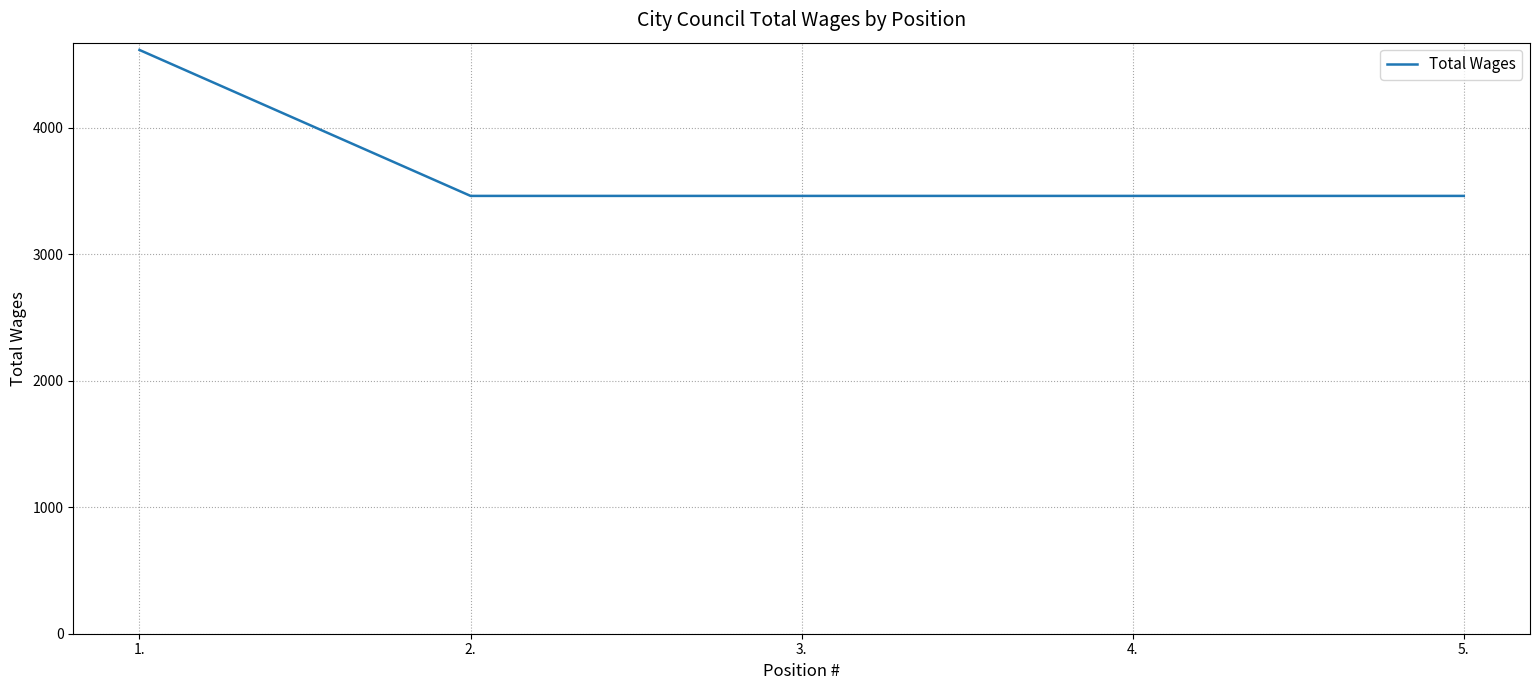

Which label corresponds to the largest value in the chart?

1.